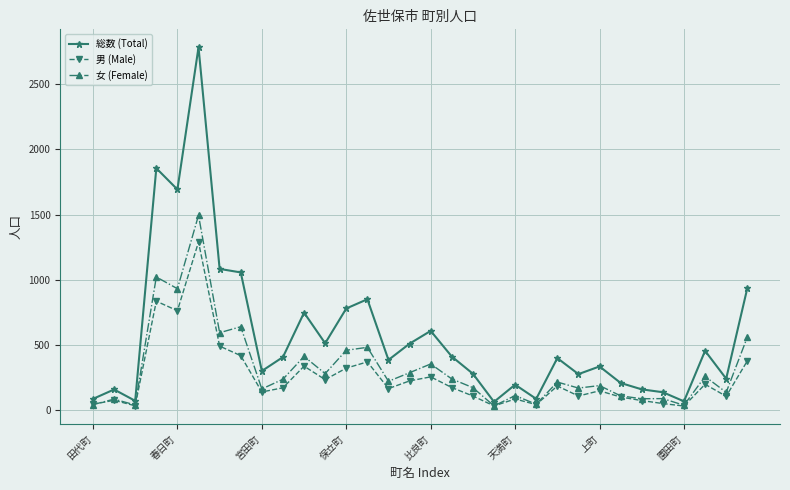

How many values in the 総数 (Total) series are below 398?

16